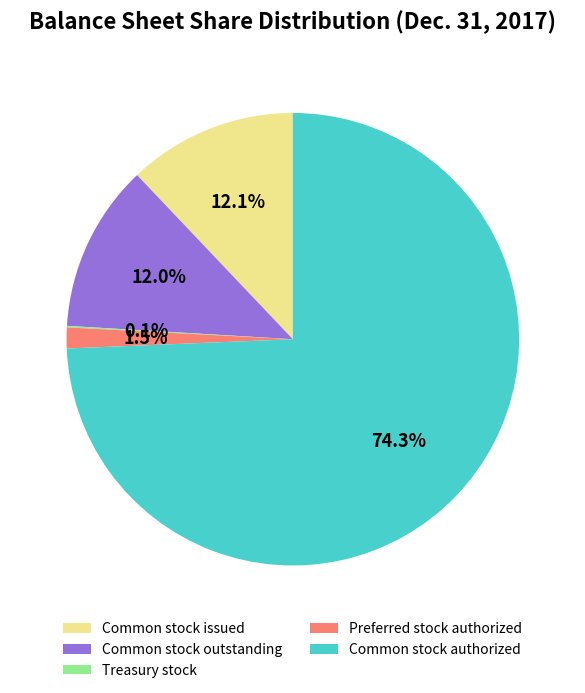

Is there a majority slice in this chart?

Yes